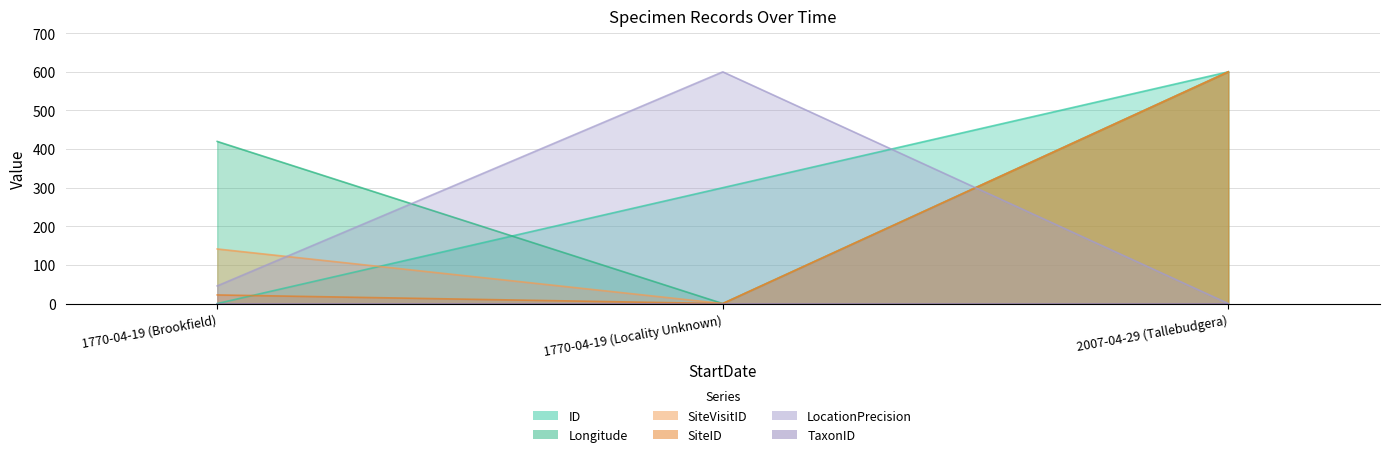

What is the label of the 1st point from the left?

1770-04-19 (Brookfield)